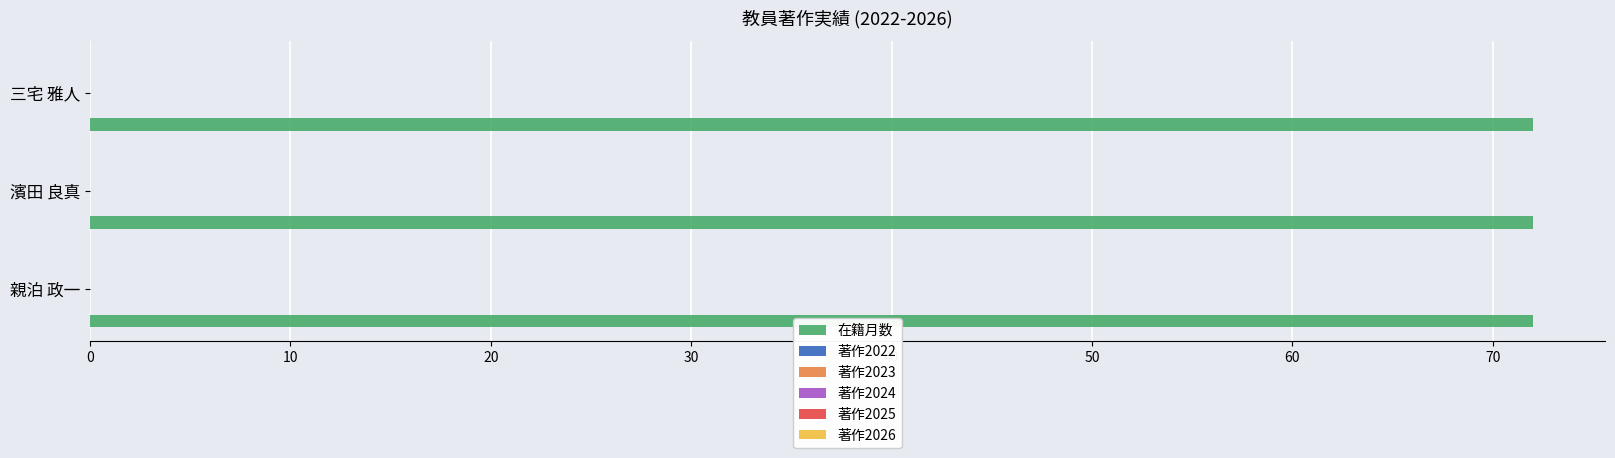

The value of 著作2025 at 親泊 政一 is 0. True or false?

True